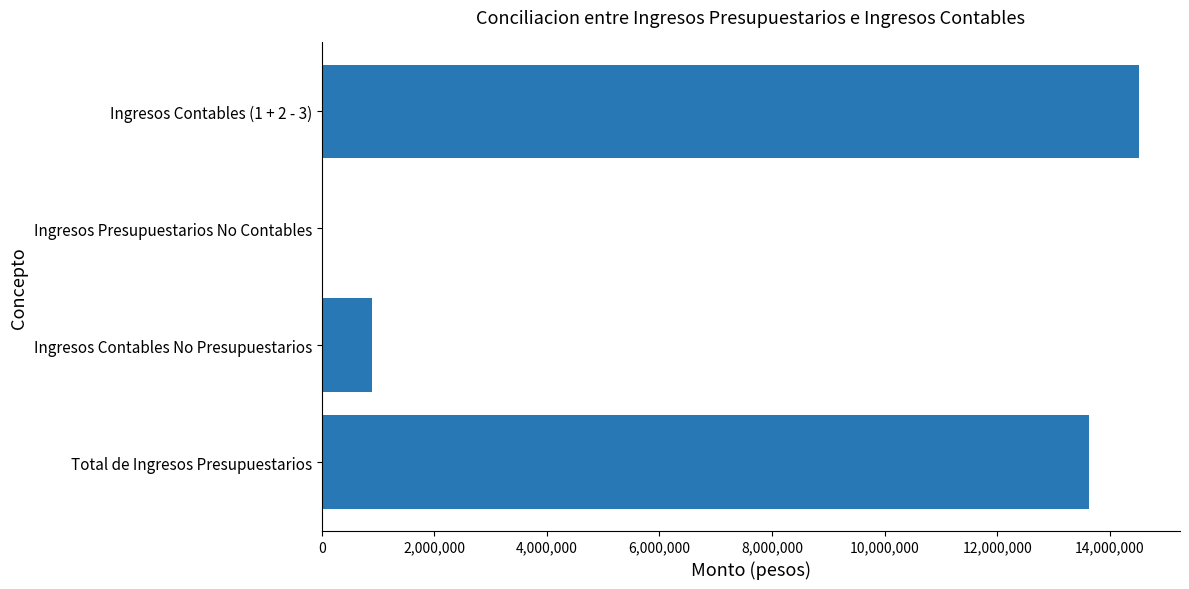

Is it true that the value at Ingresos Contables (1 + 2 - 3) is 14521562.5?

True